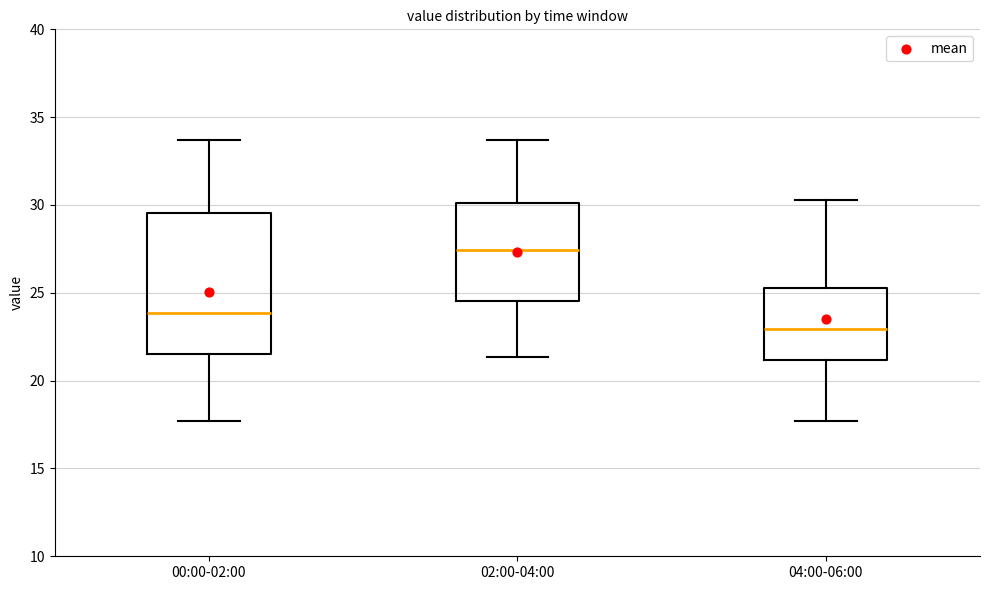

Where does the median line of the box for 00:00-02:00 sit on the y-axis? The values are not printed on the chart, so give them approximately, as read against the axis.

24.0